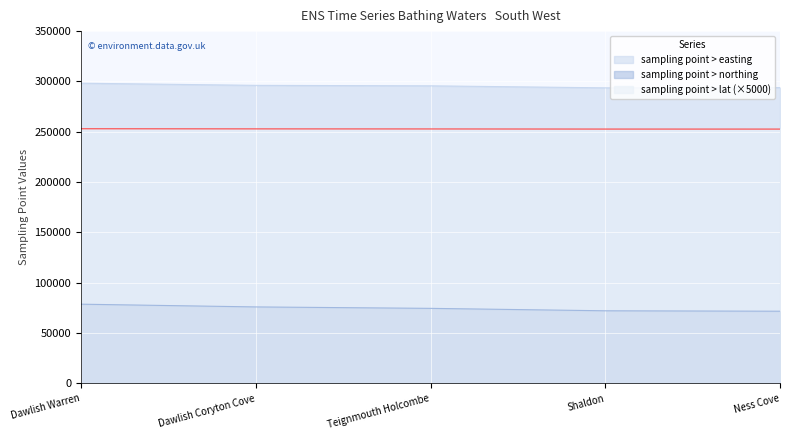

What is the value of the sampling point > easting point at the 1st from the left?

298260.0